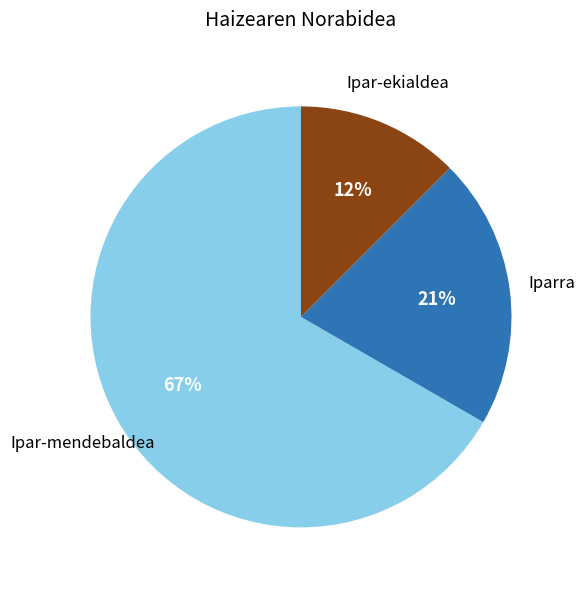

Does any single category account for the majority?

Yes